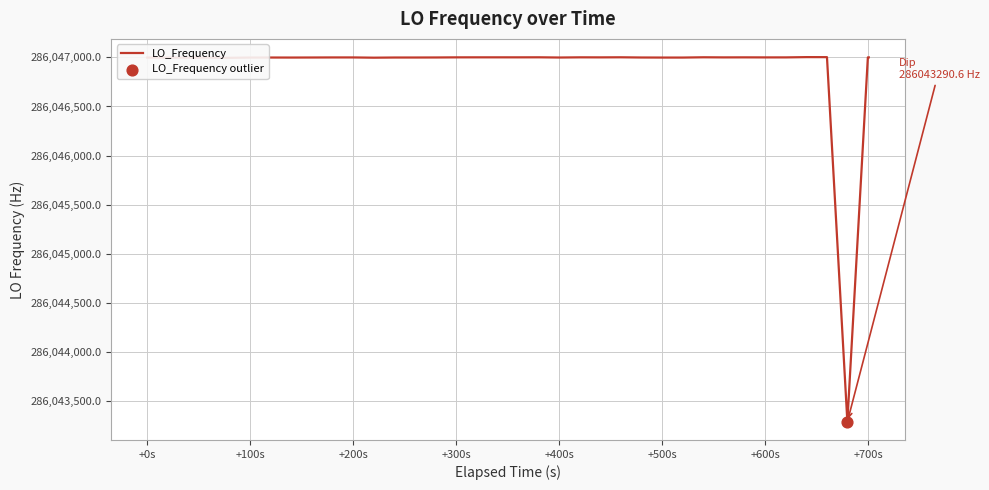

What is the greatest value displayed?

286047002.6